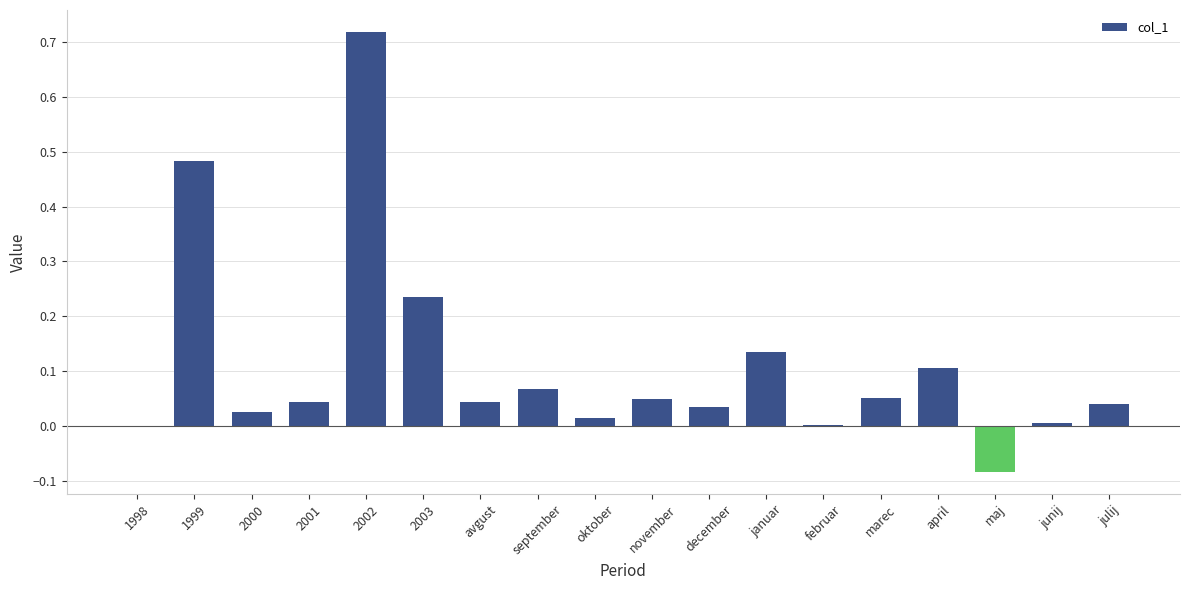

What is the sum of all values?

2.0